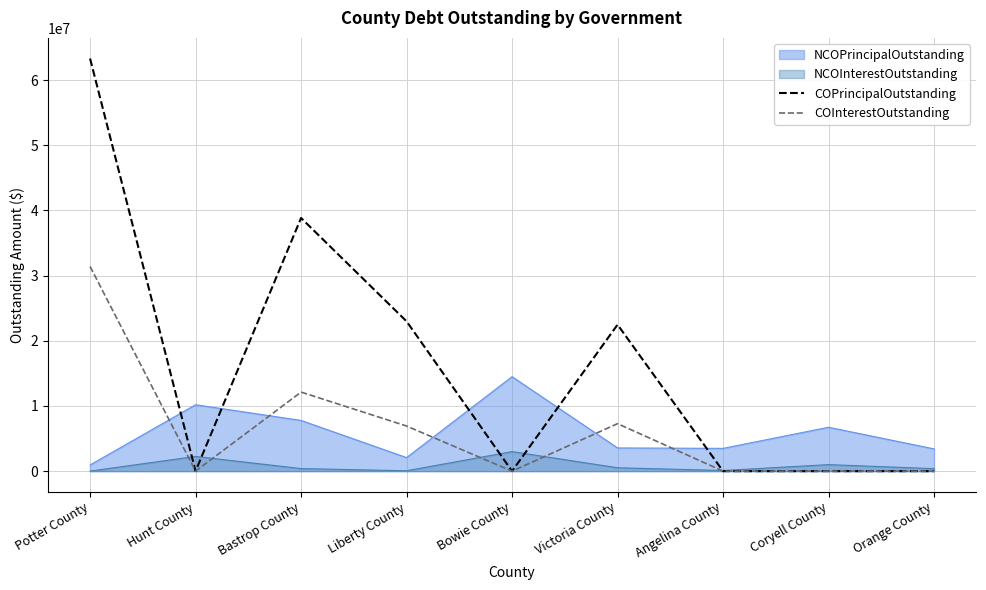

True or false: COInterestOutstanding has more than 0 points higher than both neighbors.

True